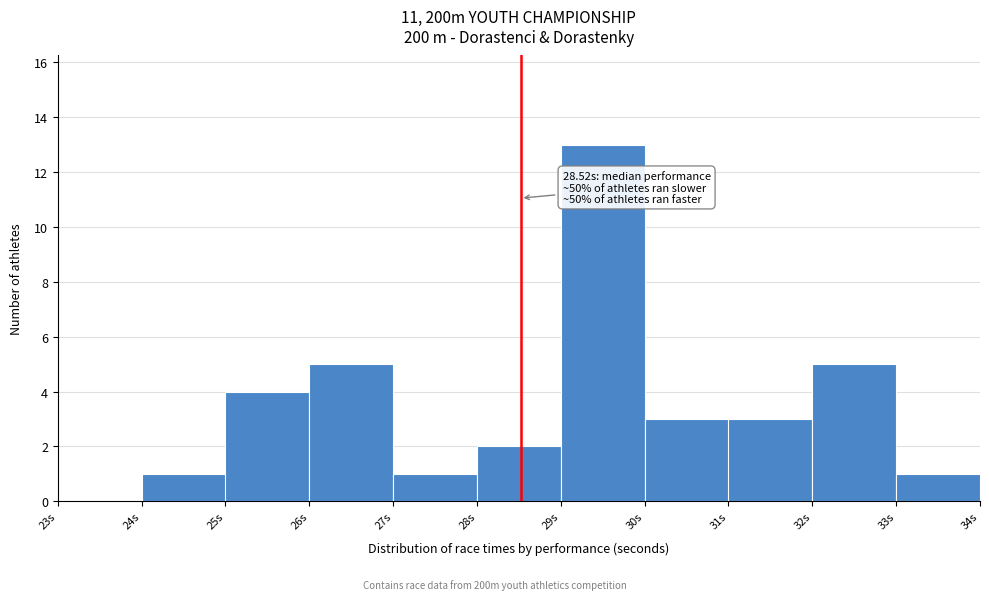

Over which range of the x-axis is the bar tallest?

29 to 30